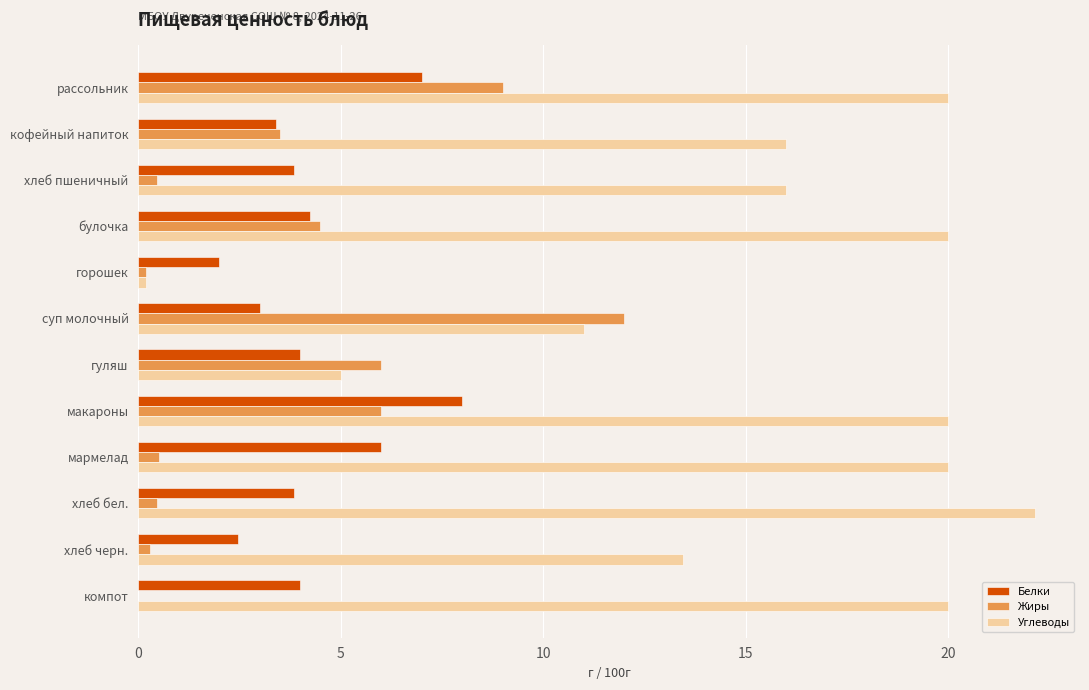

What is the greatest value displayed?

22.1